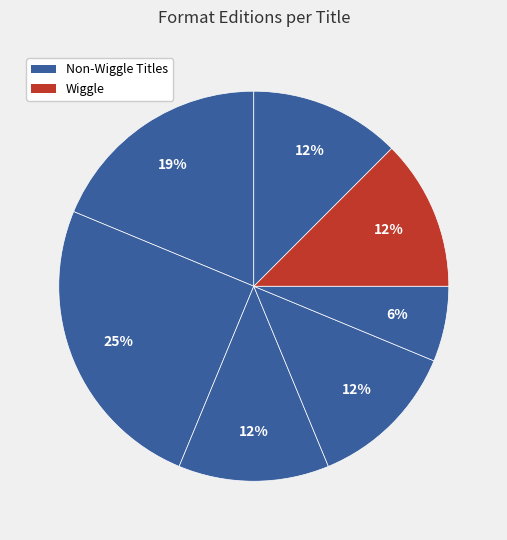

How many segments does this pie chart have?

7